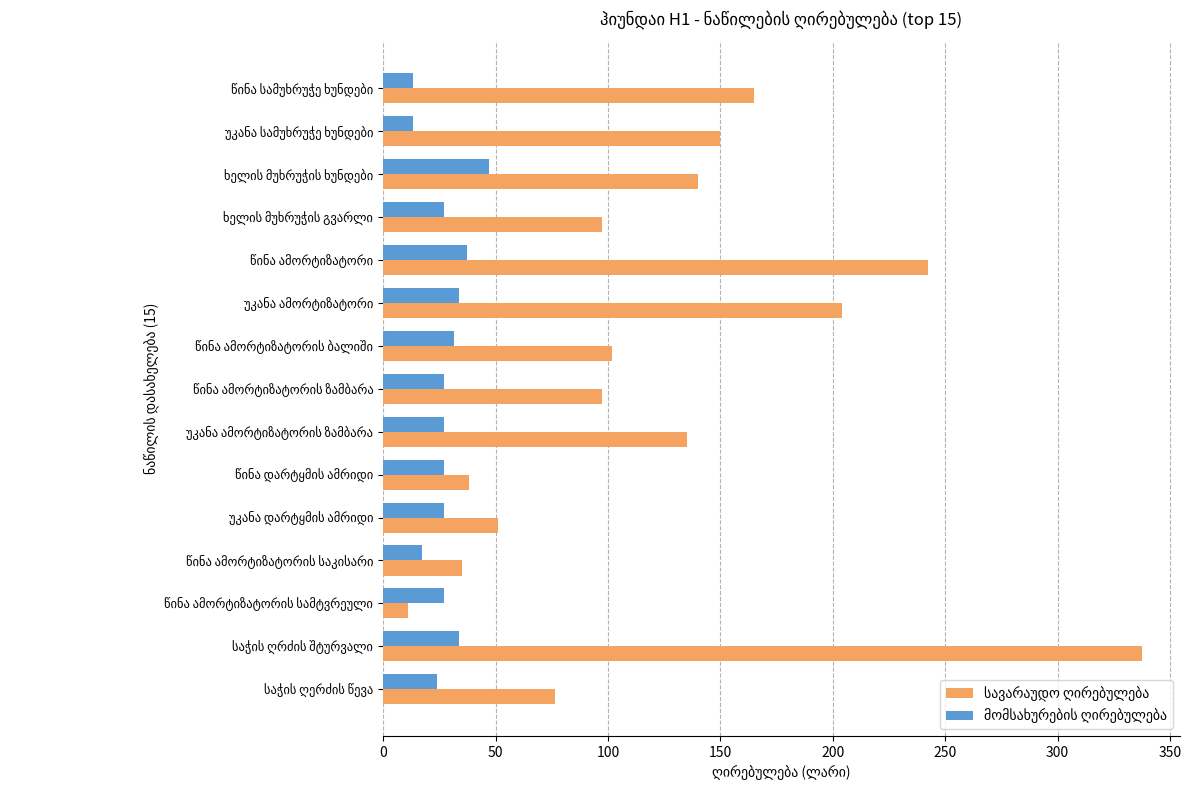

At how many categories does at least one series exceed 81?

10